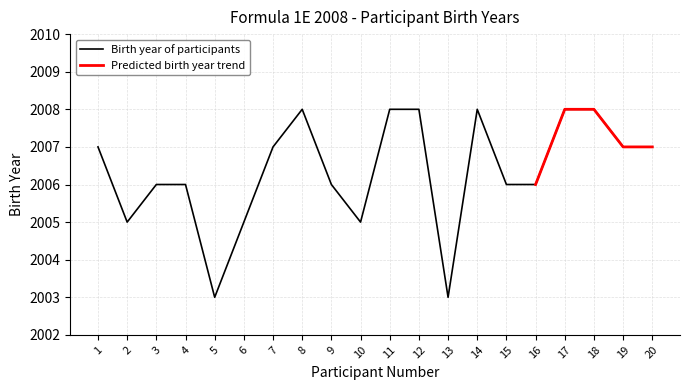

How many interior local valleys (lower than both neighbors) does the data have?

4